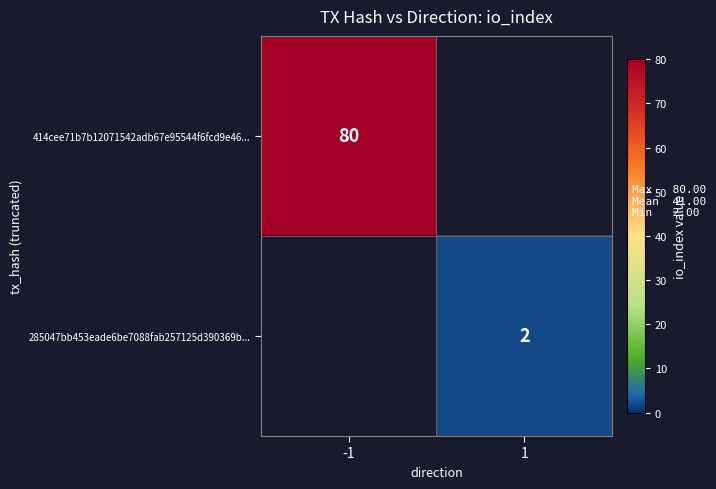

Count the number of data series in this chart.

2